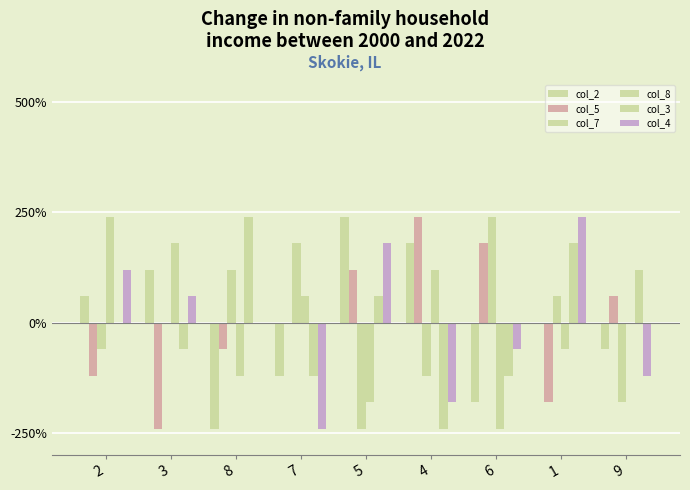

Where is col_7 nearest to the value 0?

3